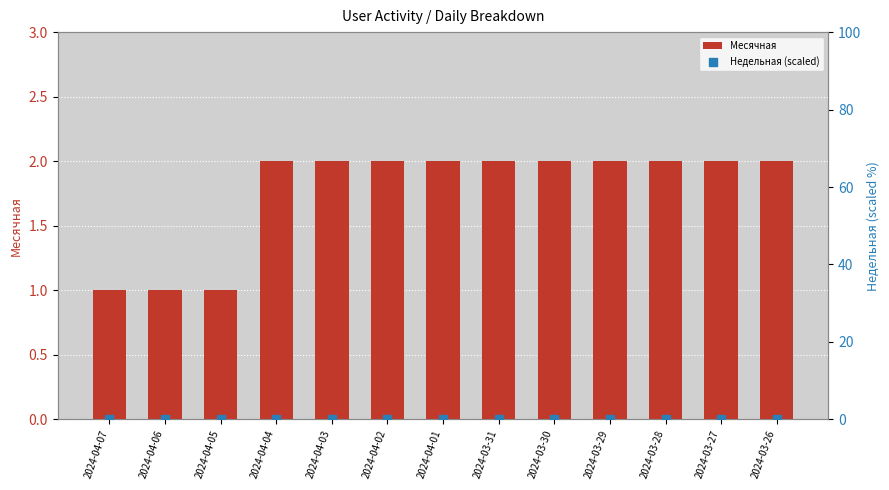

What are all the series names shown in the legend?

Месячная, Недельная (scaled)